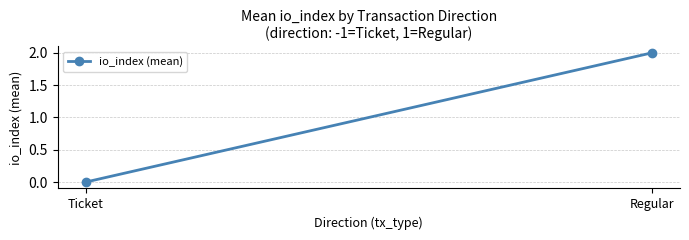

What is the sum of all values?

2